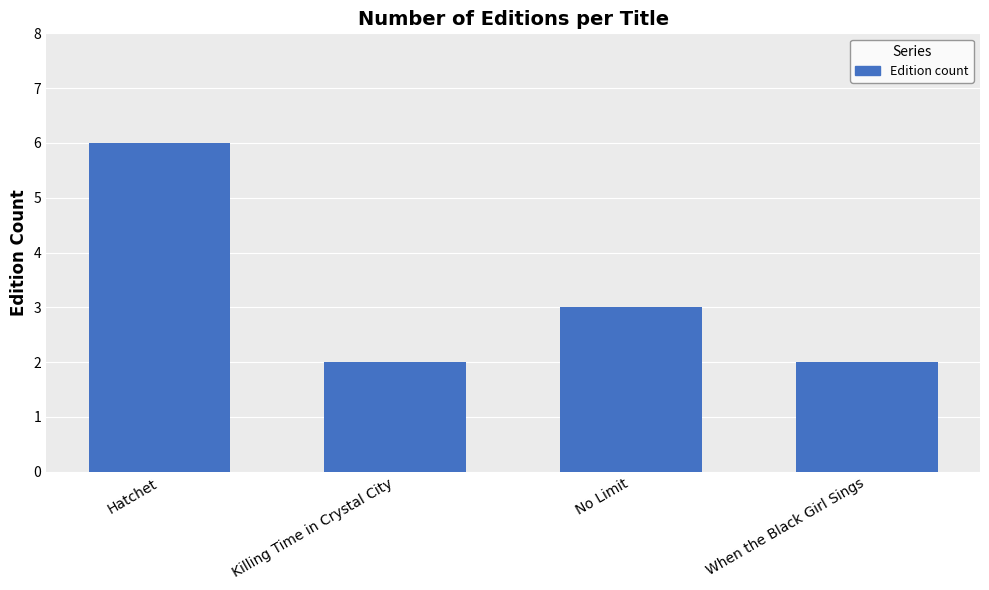

At which category does the chart reach its peak across all series?

Hatchet